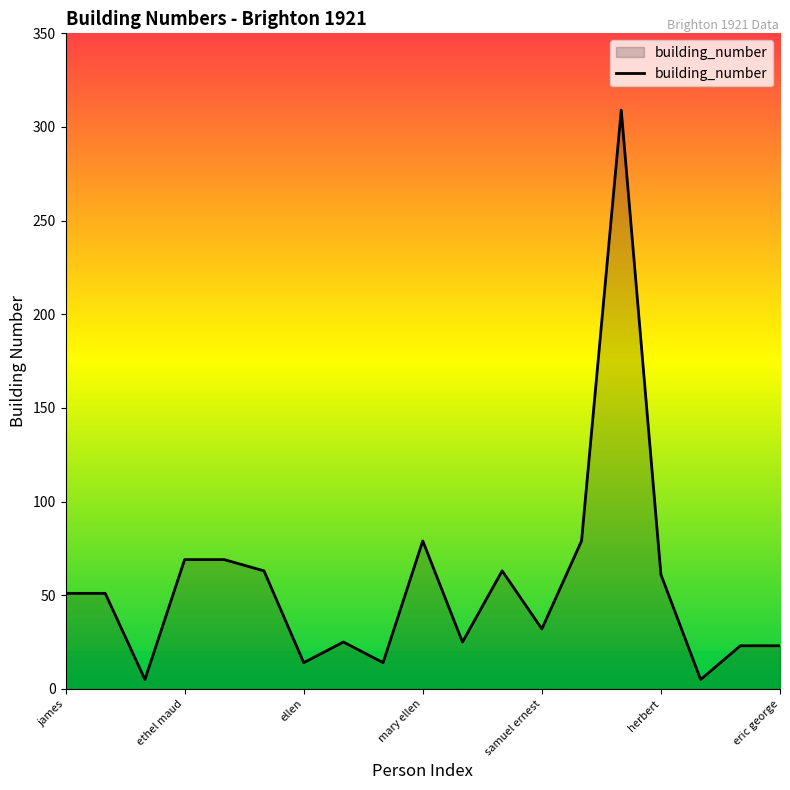

What is the maximum value shown in the chart?

309